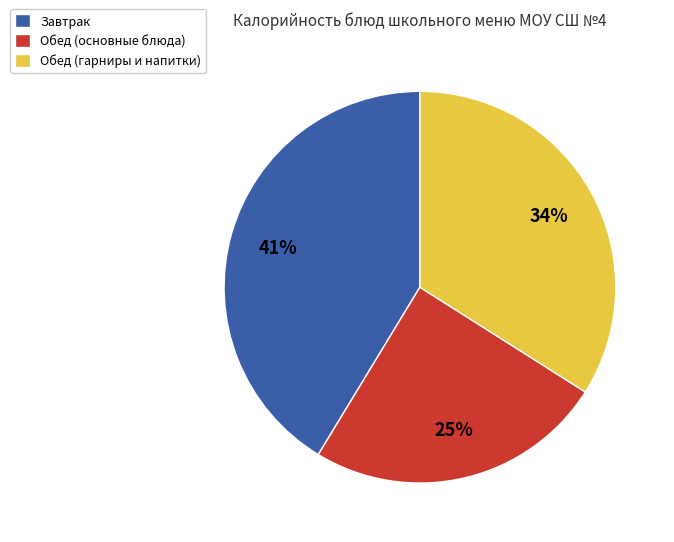

Combined, do Обед (основные блюда) and Обед (гарниры и напитки) account for over 50%?

Yes